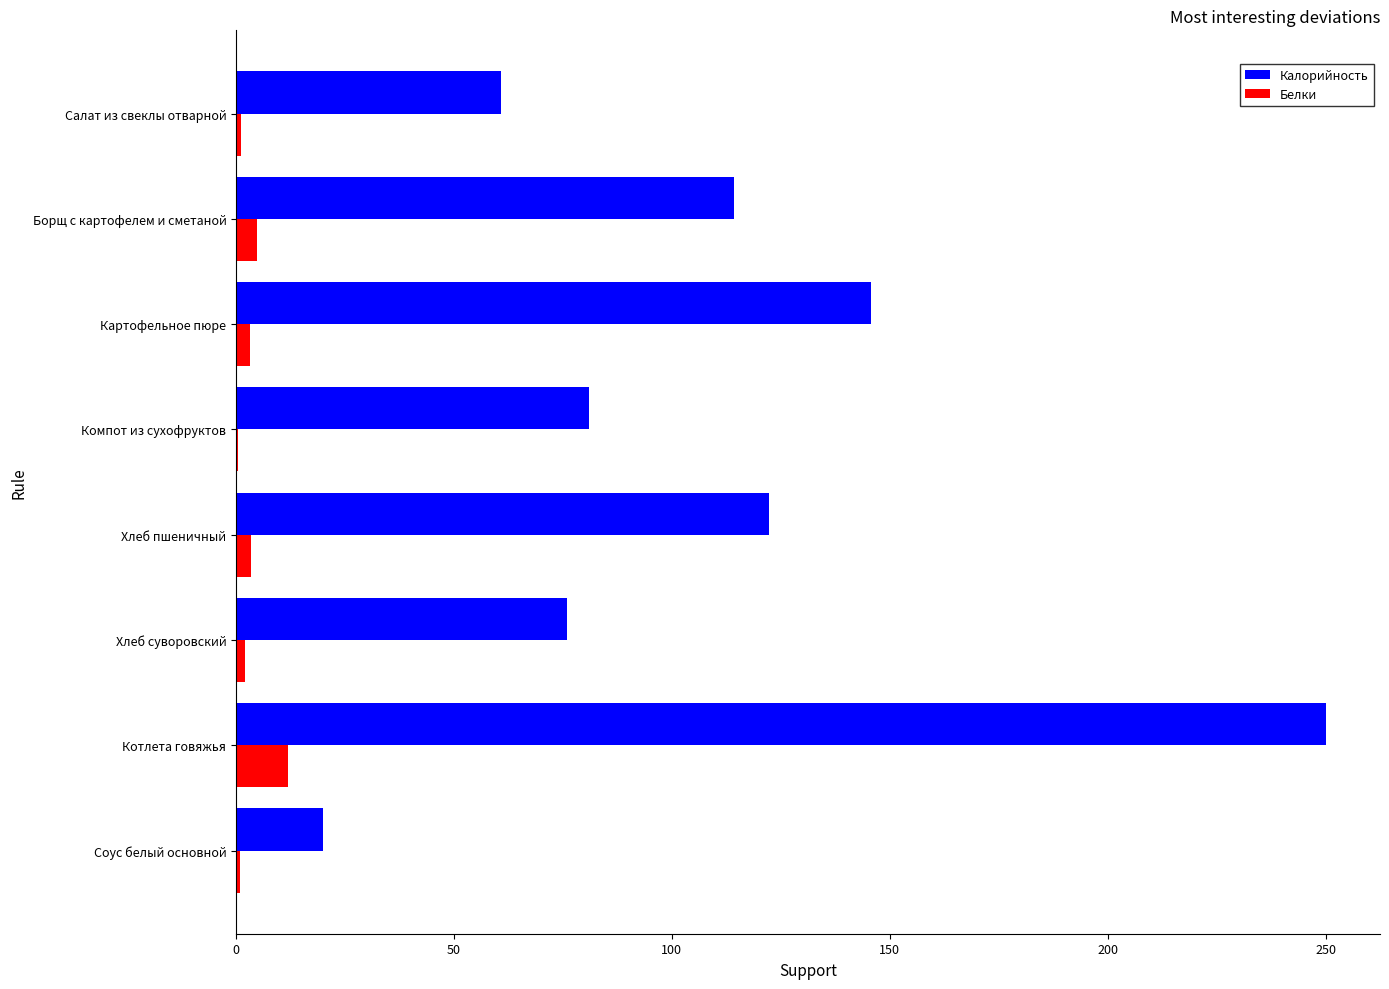

True or false: Калорийность has a value of 108.7 at Хлеб суворовский.

False